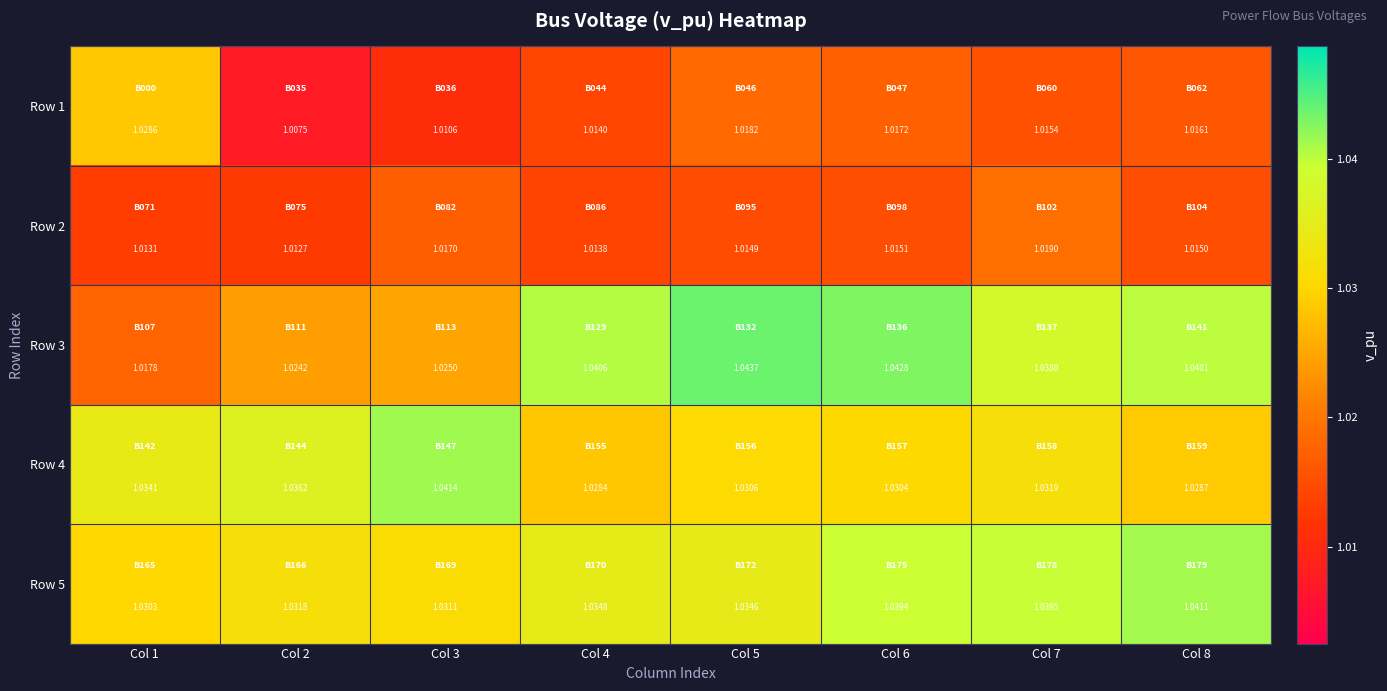

Is the value of Row 4 at Col 5 greater than the value of Row 2 at Col 8?

Yes